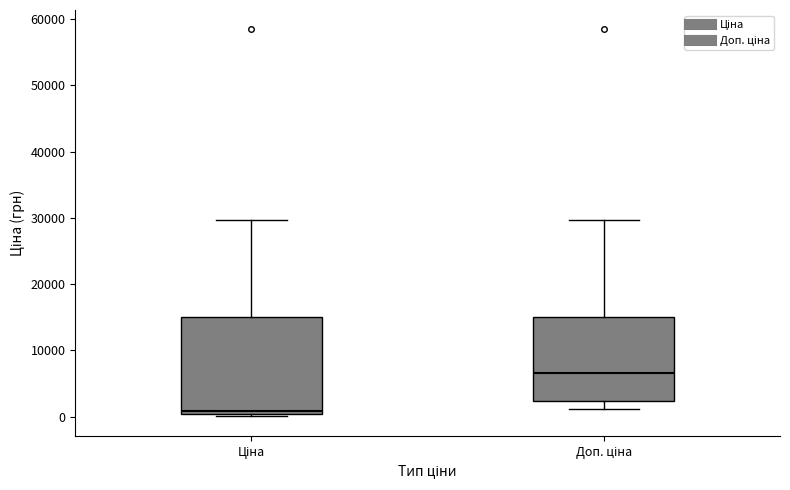

Reading left to right, transcribe this box plot: for each box, give where its median line is, the range the box spans, and where its two whiskers end, as read against the y-axis. The values are not printed on the chart, so give them approximately, as read against the axis.

Ціна: median 1000, box 0 to 15000, whiskers 0 (just below the box's lower edge) to 30000
Доп. ціна: median 7000, box 2000 to 15000, whiskers 1000 to 30000